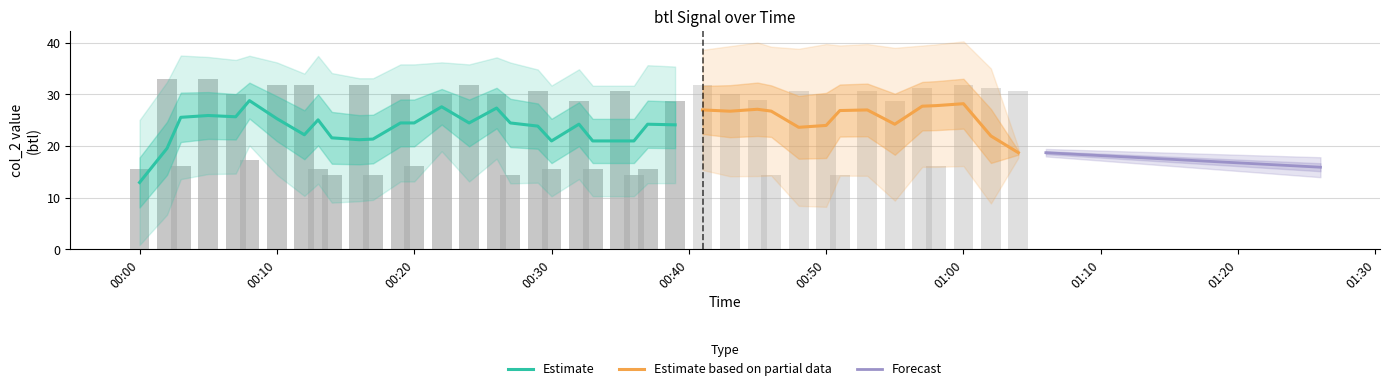

What is the lowest value of the Estimate series?

13.0